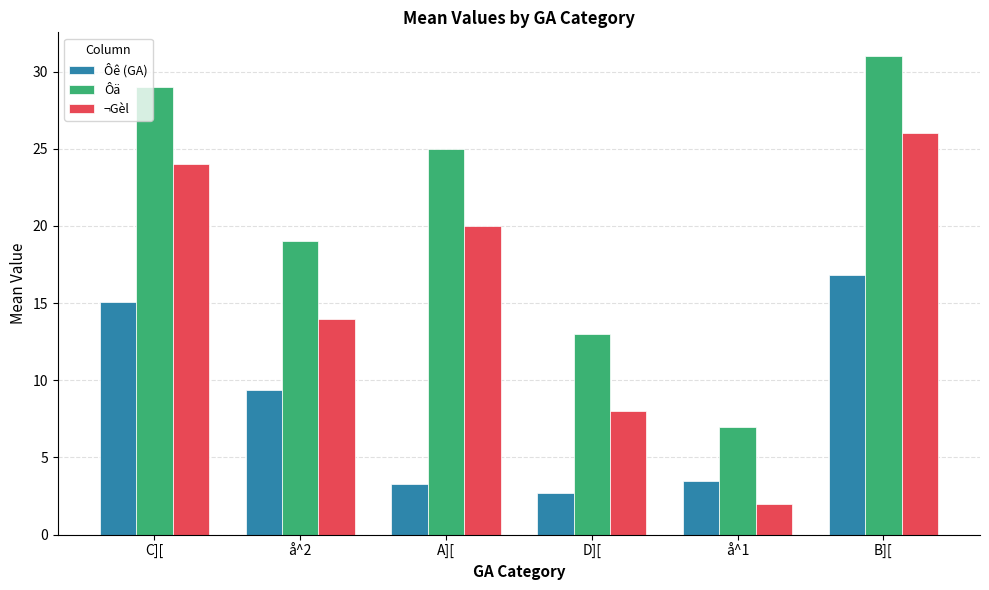

Which category has the lowest value across all series?

å^1